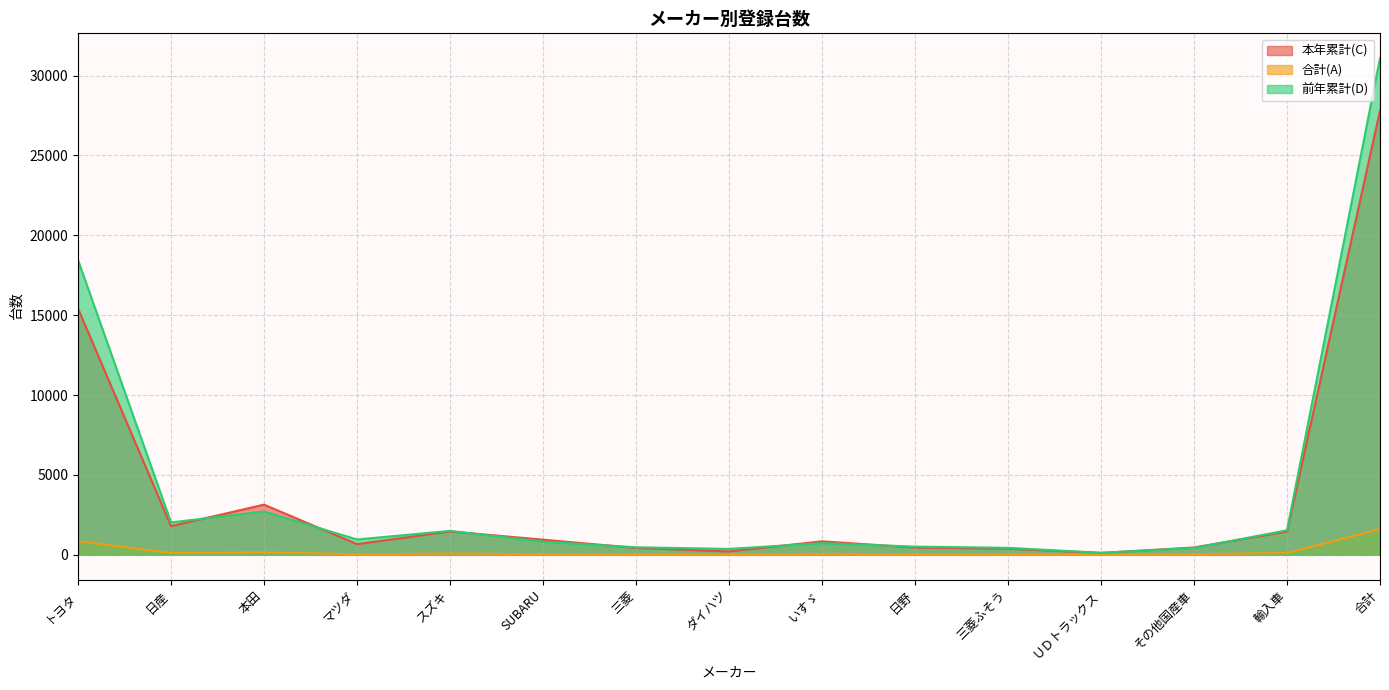

What is the difference between the 前年累計(D) values at 輸入車 and 三菱?

1064